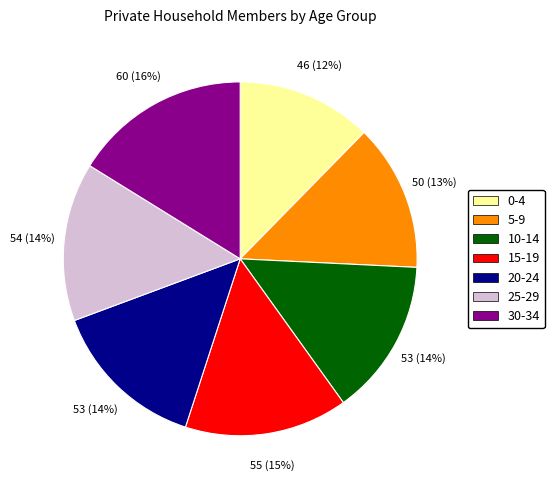

What is the ratio of the value at 25-29 to the value at 20-24?

1.0